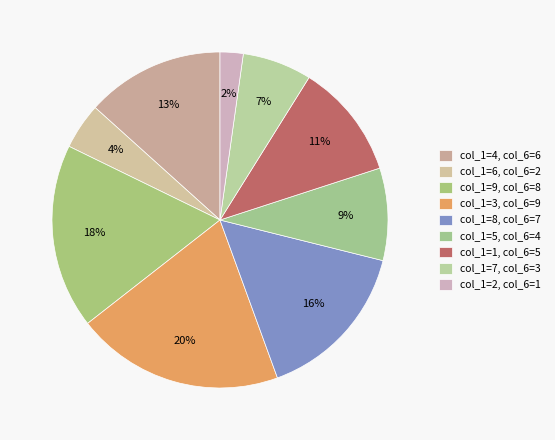

Count the number of slices in the pie.

9